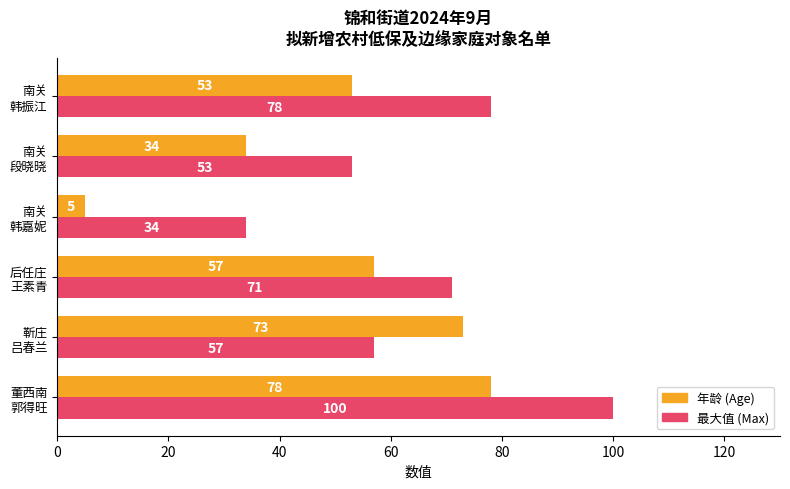

List the series in order of their overall mean, lowest first.

年龄 (Age), 最大值 (Max)